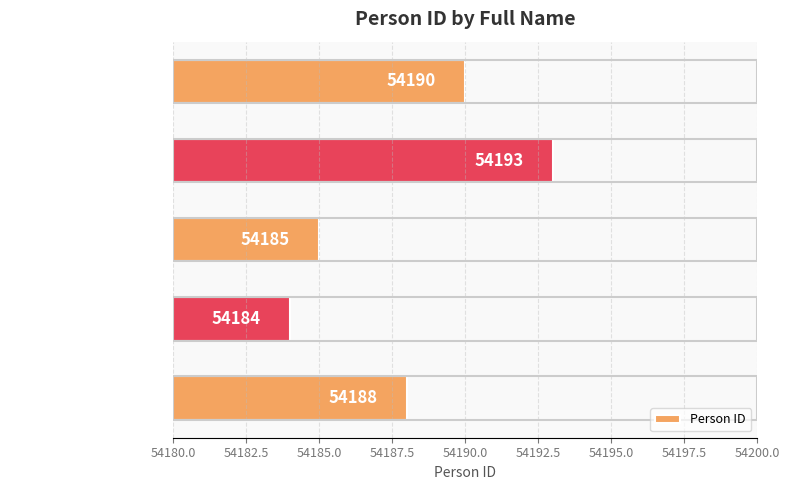

Rank the categories by value from highest to lowest.

Dor Fridman, Andrew Schwarz, Sam Bashevkin, Michelle Miro, Nihar Chhatiawala